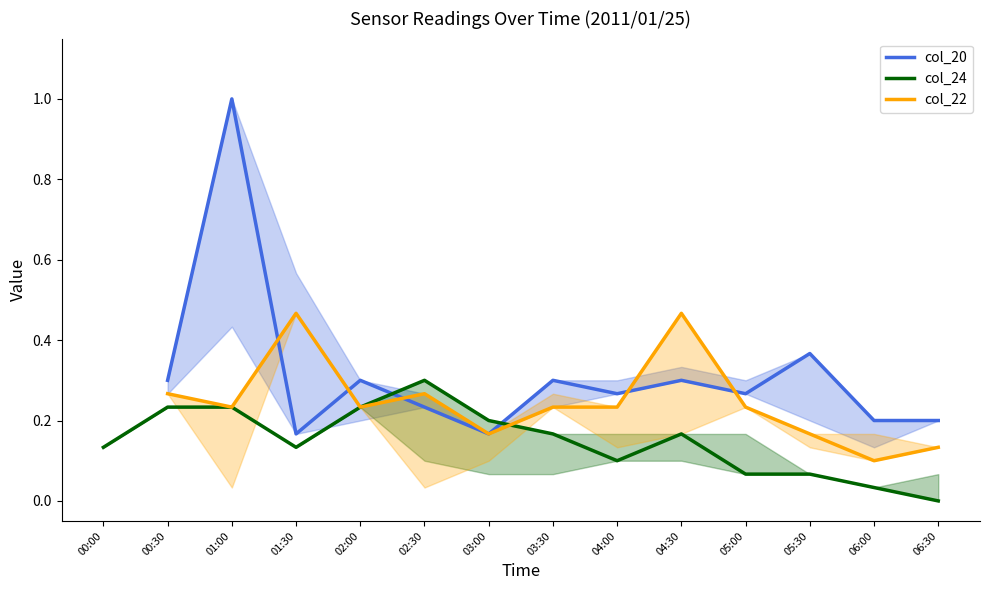

Between which two adjacent categories do col_24 and col_22 first intersect?

03:00 and 03:30